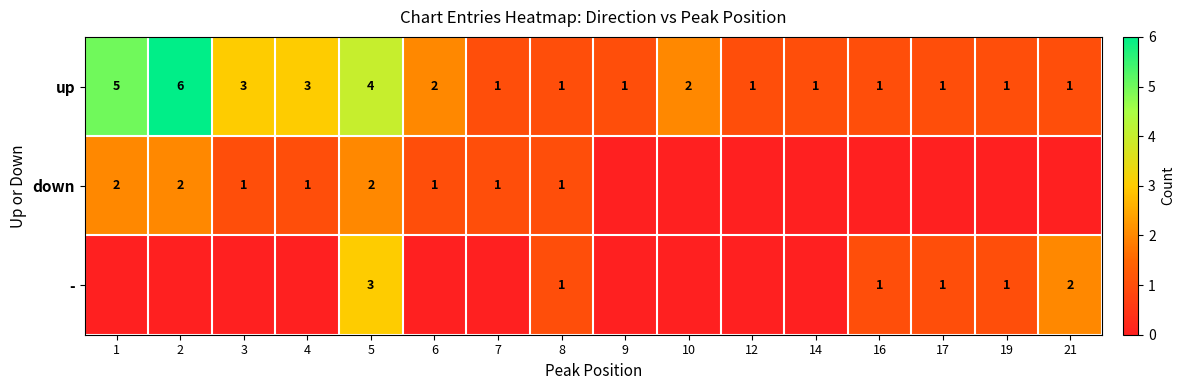

What is the sum of the down values at 1 and 8?

3